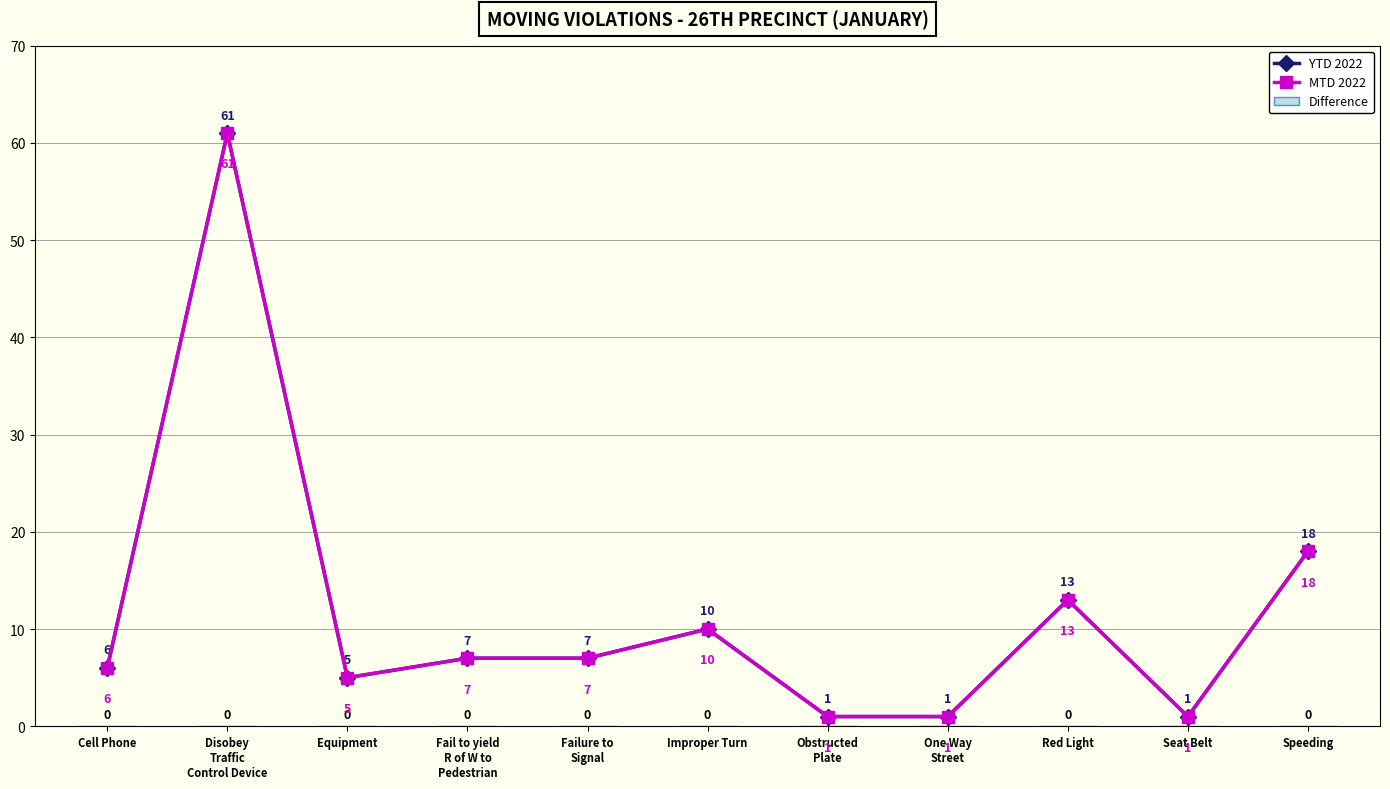

Reading right to left, transcribe all the data shown in this chart.

YTD 2022: 18	1	13	1	1	10	7	7	5	61	6
MTD 2022: 18	1	13	1	1	10	7	7	5	61	6
Difference: 0	0	0	0	0	0	0	0	0	0	0